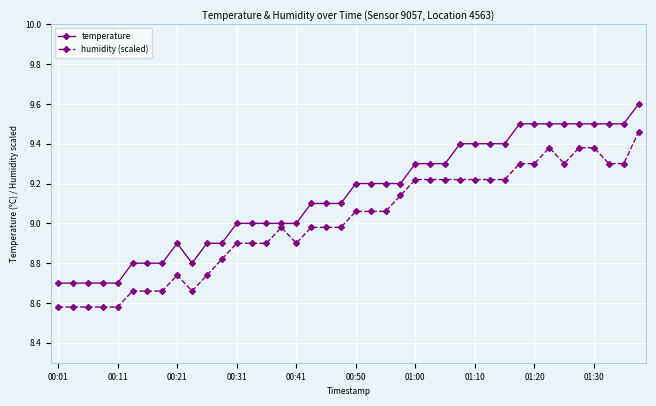

Which series has the largest total across all categories?

temperature